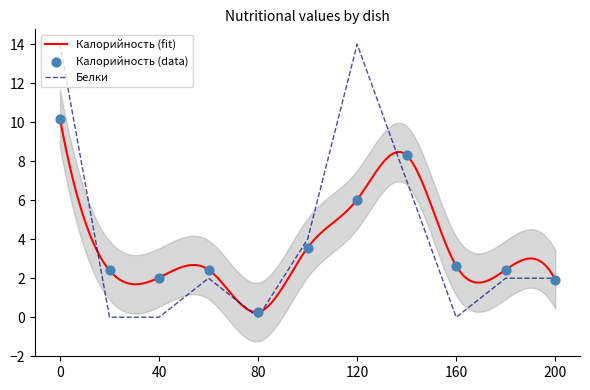

The value of Белки at 40 is 6. True or false?

False